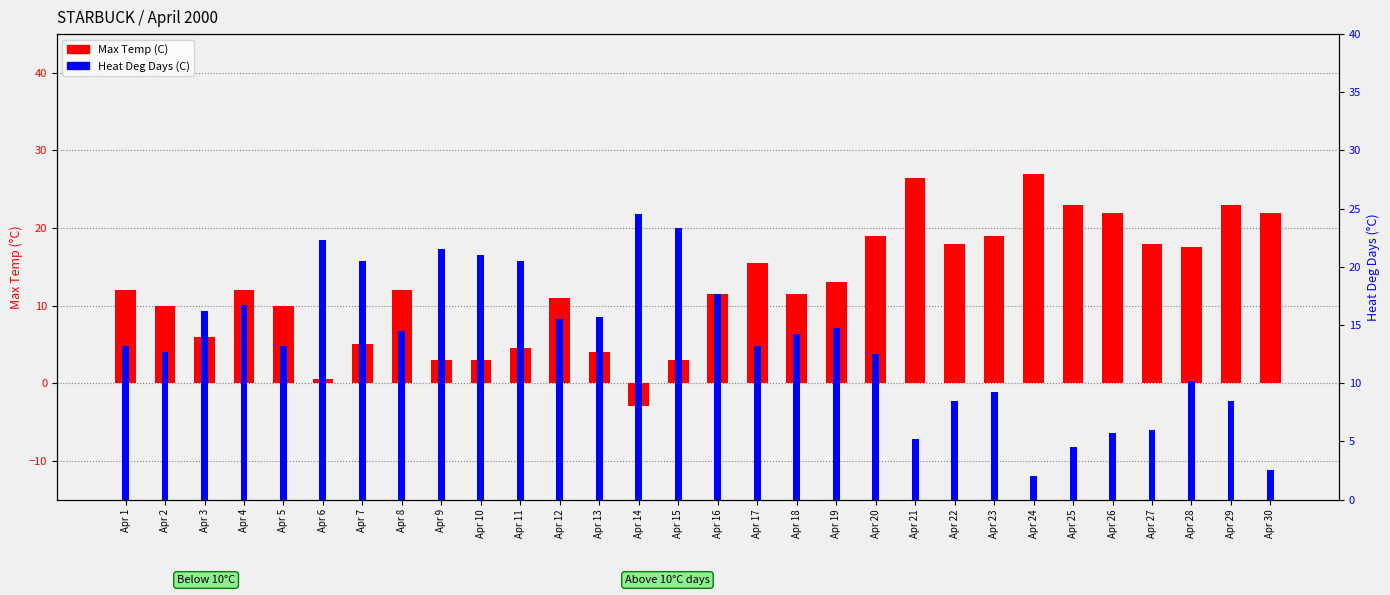

Rank the series at Apr 22 from lowest to highest value.

Heat Deg Days (C), Max Temp (C)